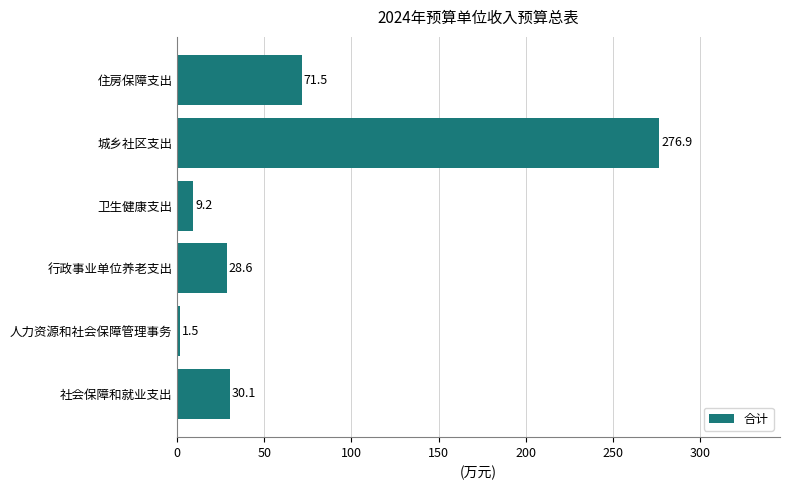

List the labels in order of value, smallest first.

人力资源和社会保障管理事务, 卫生健康支出, 行政事业单位养老支出, 社会保障和就业支出, 住房保障支出, 城乡社区支出